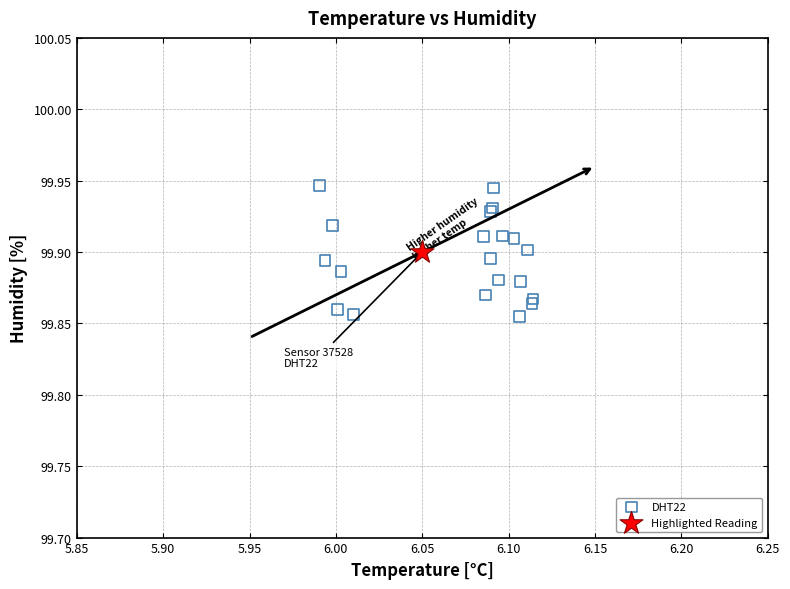

What are all the series names shown in the legend?

DHT22, Highlighted Reading